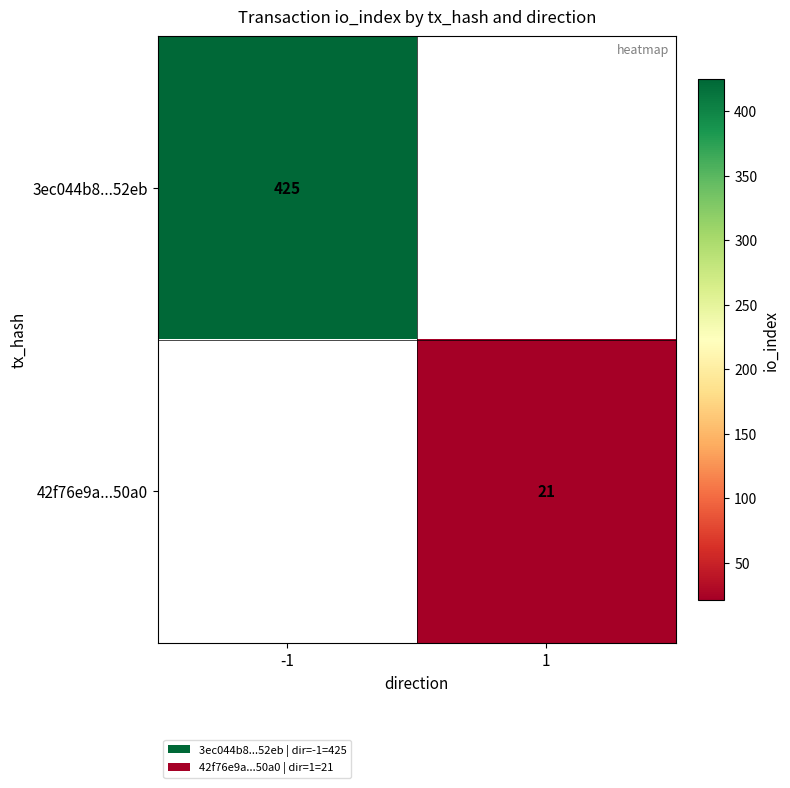

Which label corresponds to the largest value in the chart?

-1